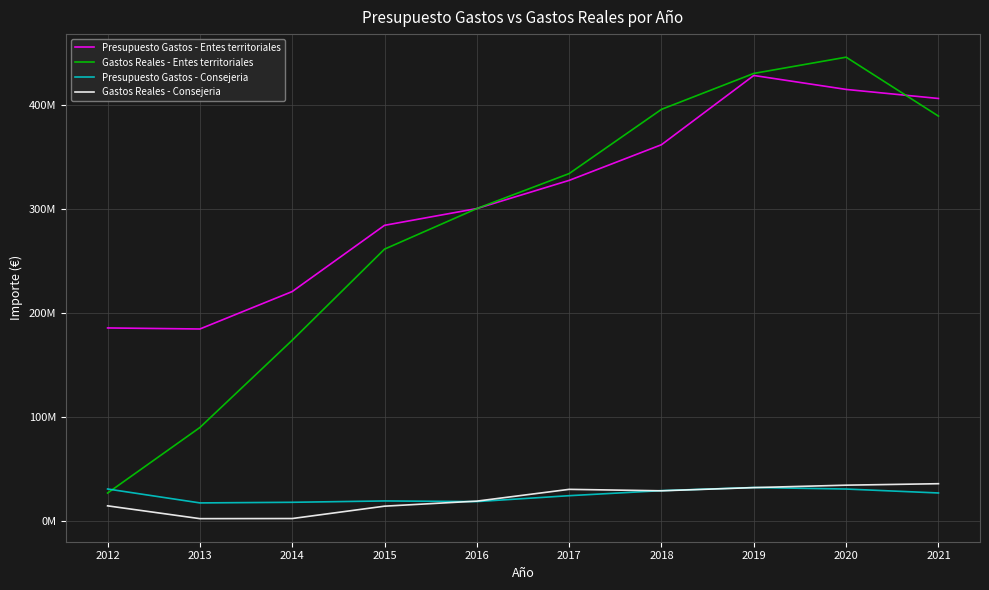

Is this an area chart (filled region under the line)?

No